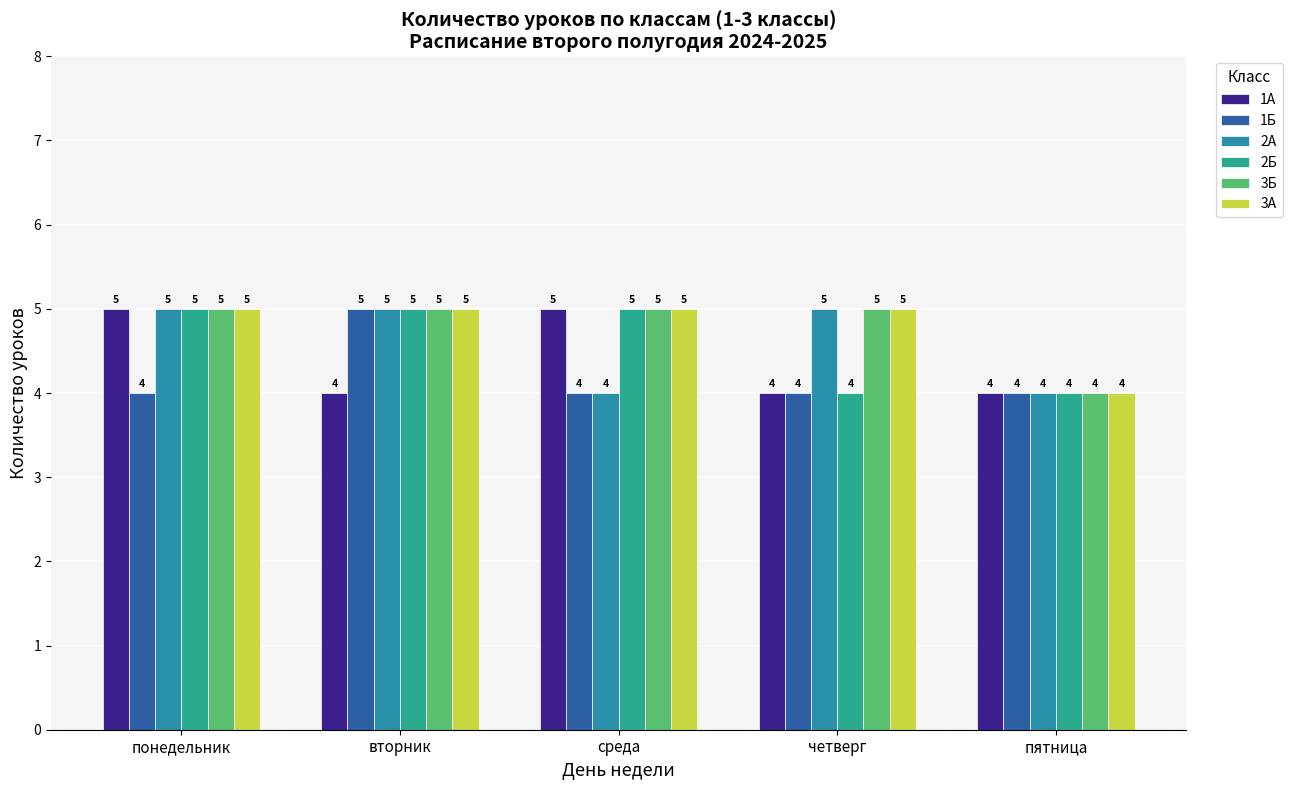

At which category is the sum across all series the highest?

понедельник